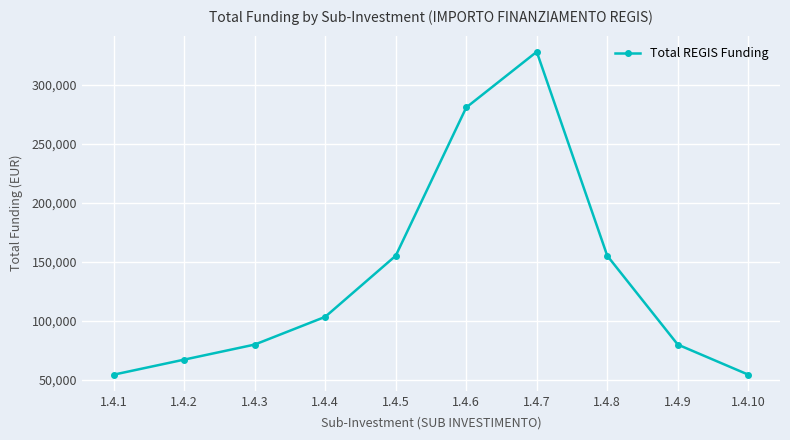

Approximately how many times larger is the value at 1.4.10 compared to 1.4.2?

0.8